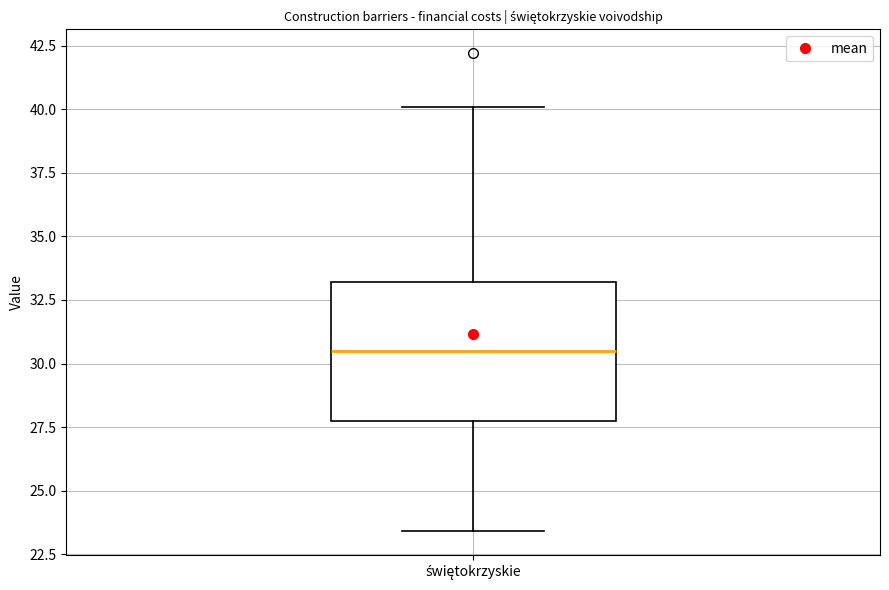

Transcribe this box plot: give where the median line is, the range the box spans, and where the two whiskers end, as read against the y-axis. The values are not printed on the chart, so give them approximately, as read against the axis.

median 30.5, box 28.0 to 33.0, whiskers 23.5 to 40.0